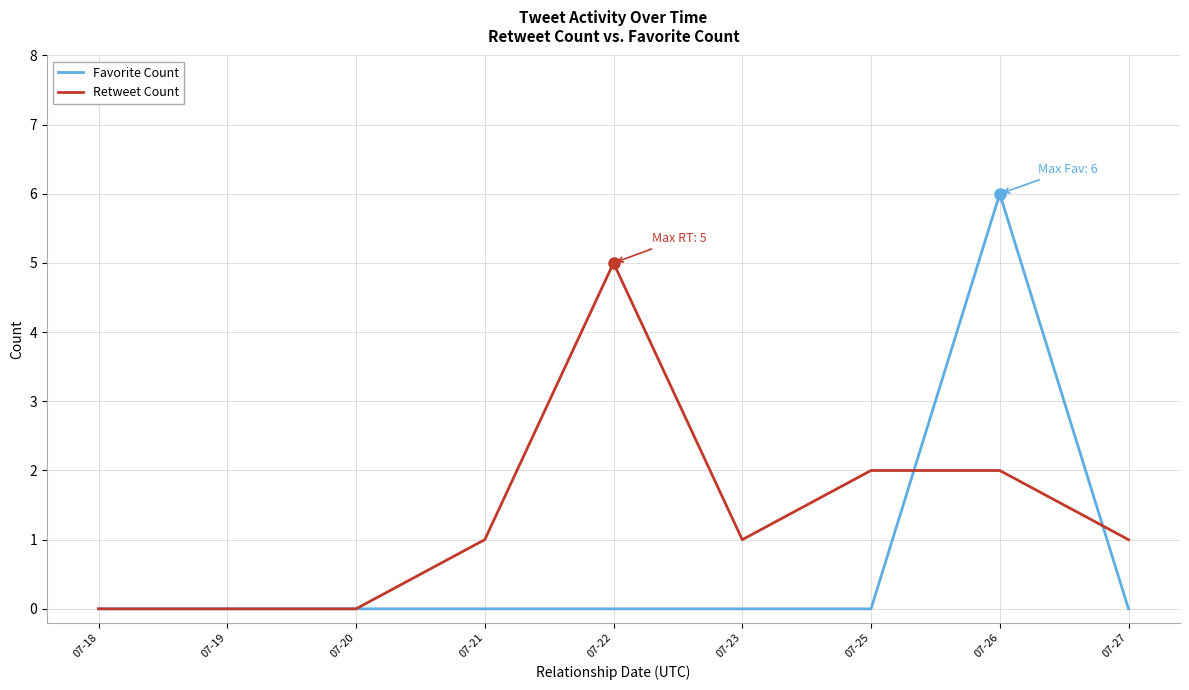

Rank the series by their maximum value, from lowest to highest.

Retweet Count, Favorite Count